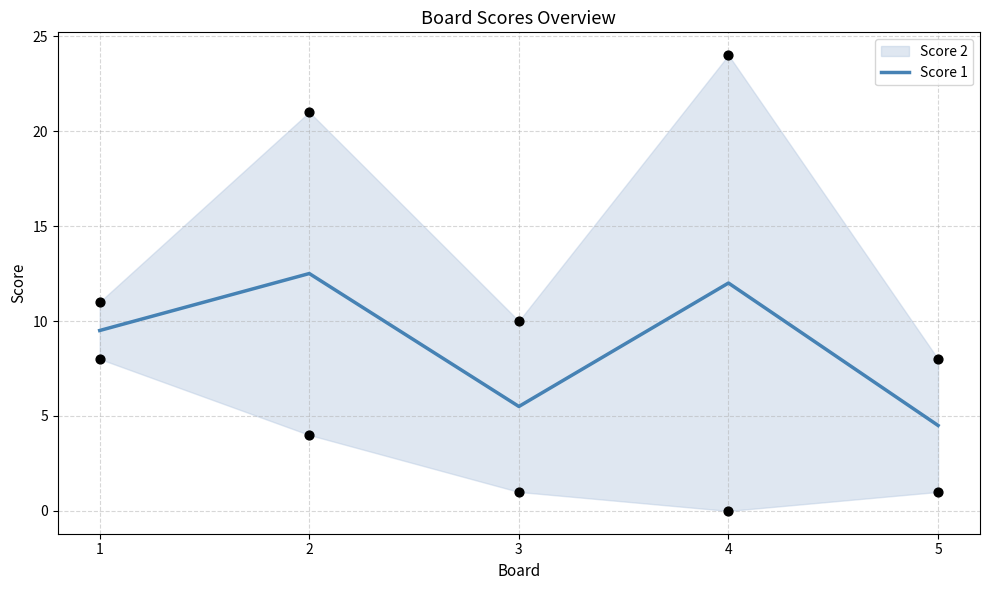

Which has a higher value, 4 or 5?

4